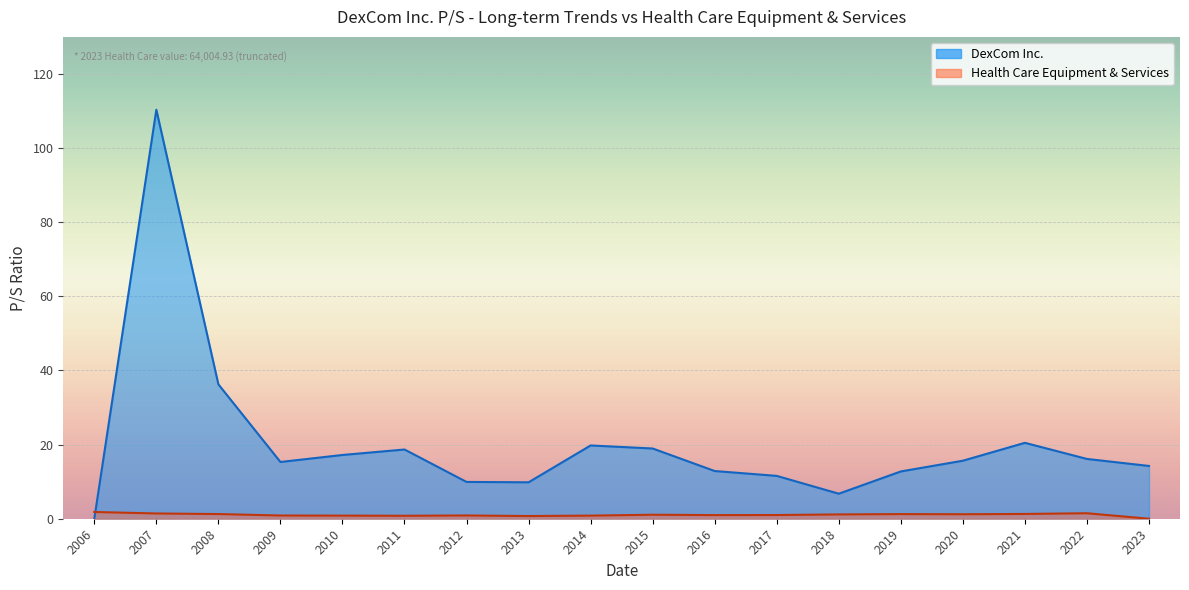

Between 2021 and 2023, which is larger?

2021